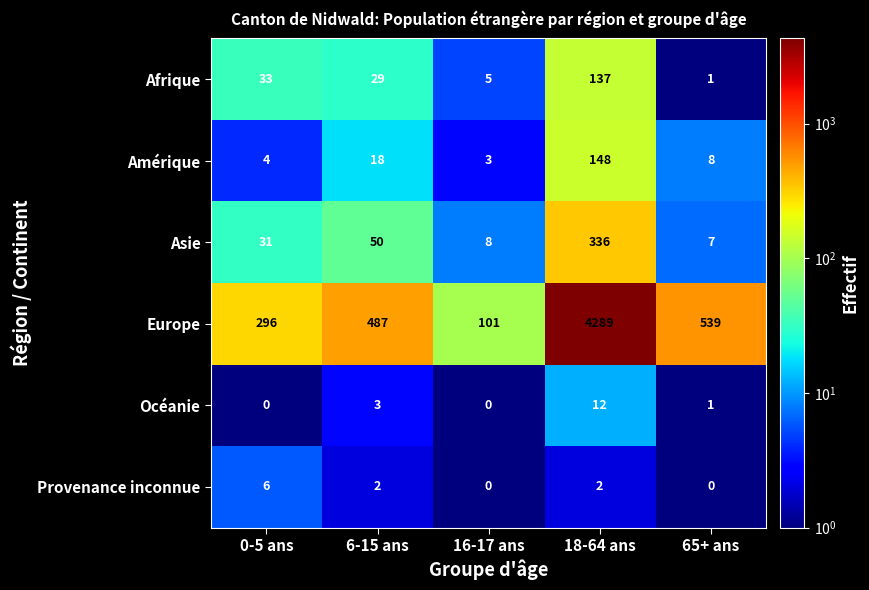

Which series has the largest range (max minus min)?

Europe